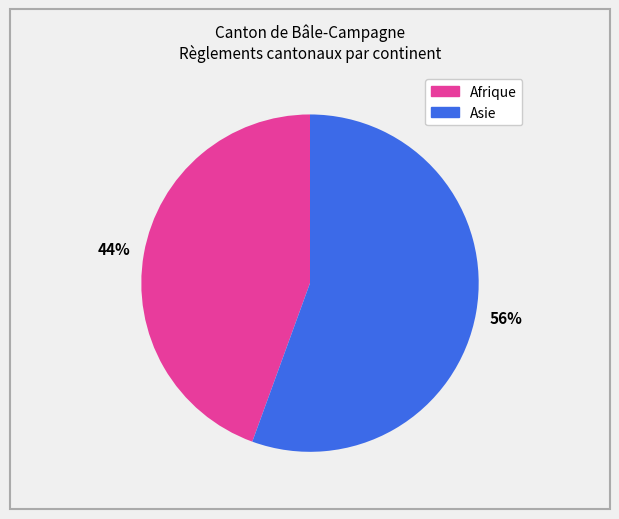

Is there a majority slice in this chart?

Yes